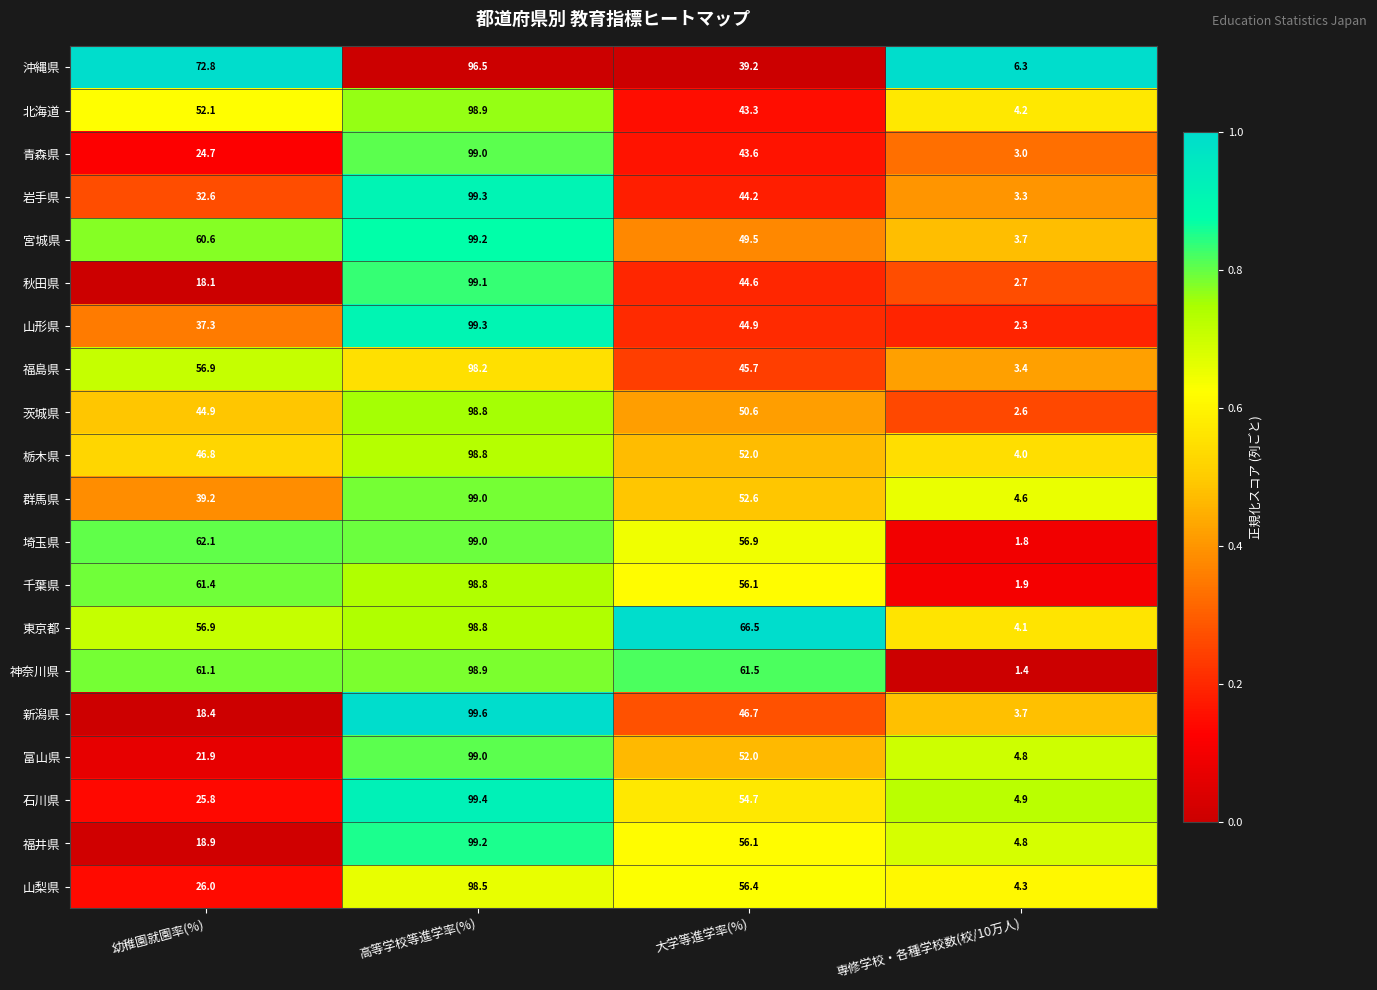

What is the difference between the highest and lowest values at 幼稚園就園率(%)?

54.7